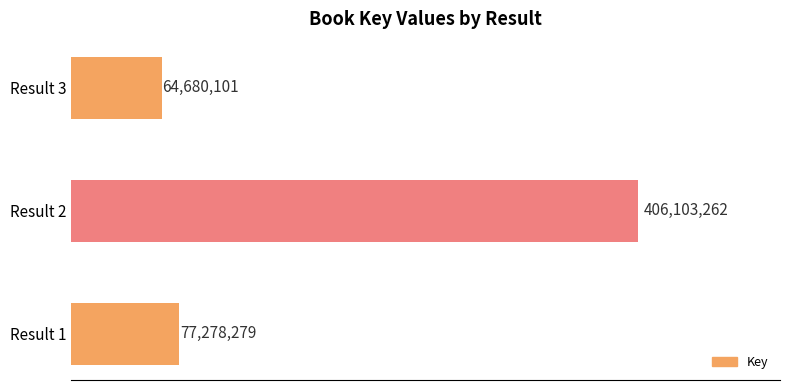

Are the bars horizontal?

Yes